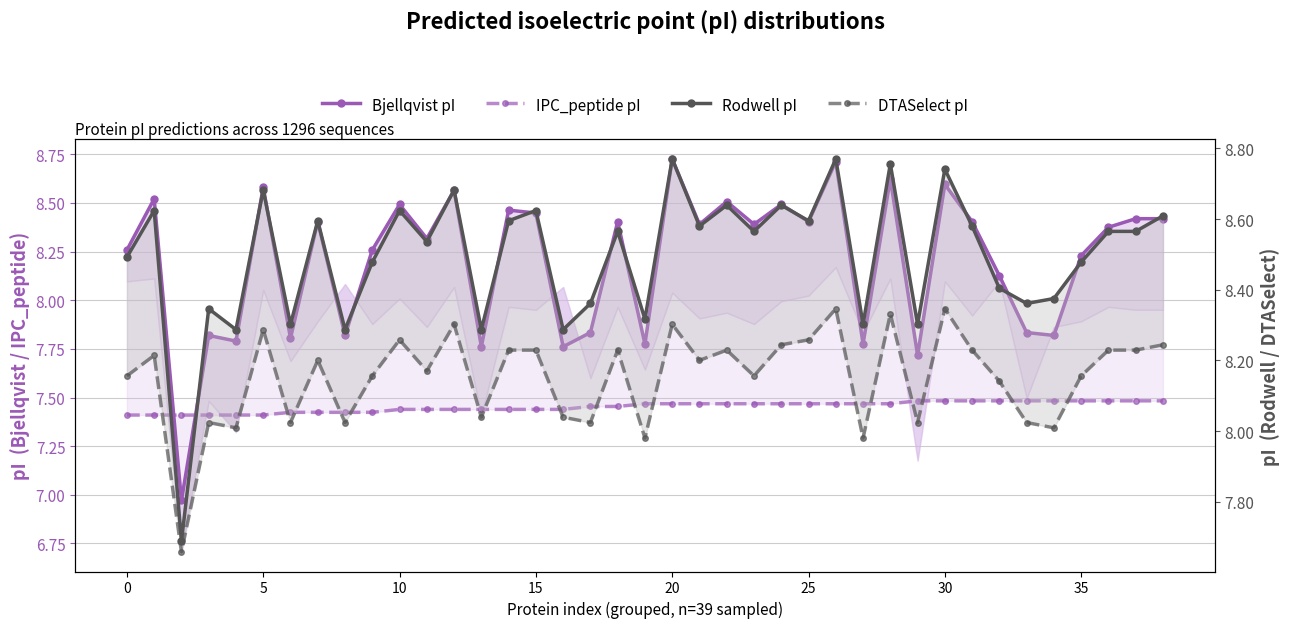

Is this an area chart (filled region under the line)?

No